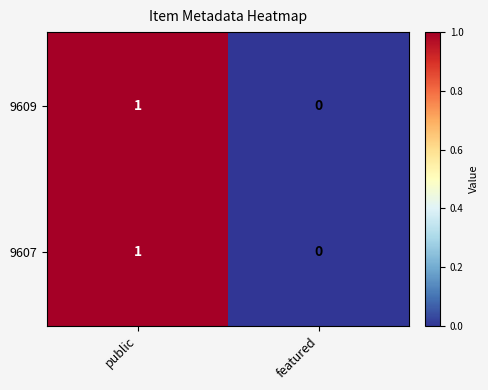

Reading left to right, what are all the values shown in this chart?

9609: 1	0
9607: 1	0